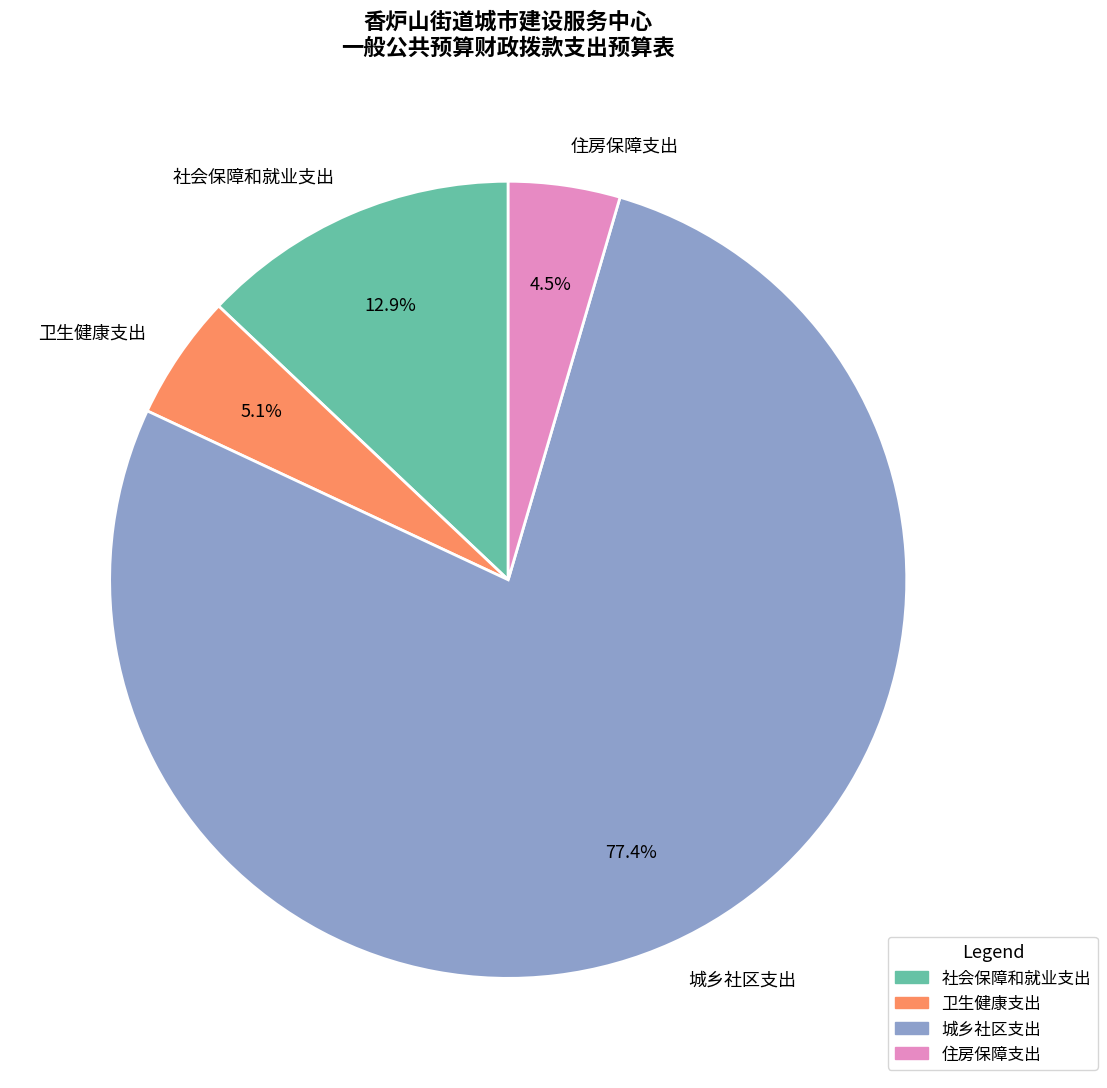

Which category has the biggest portion of the pie?

城乡社区支出